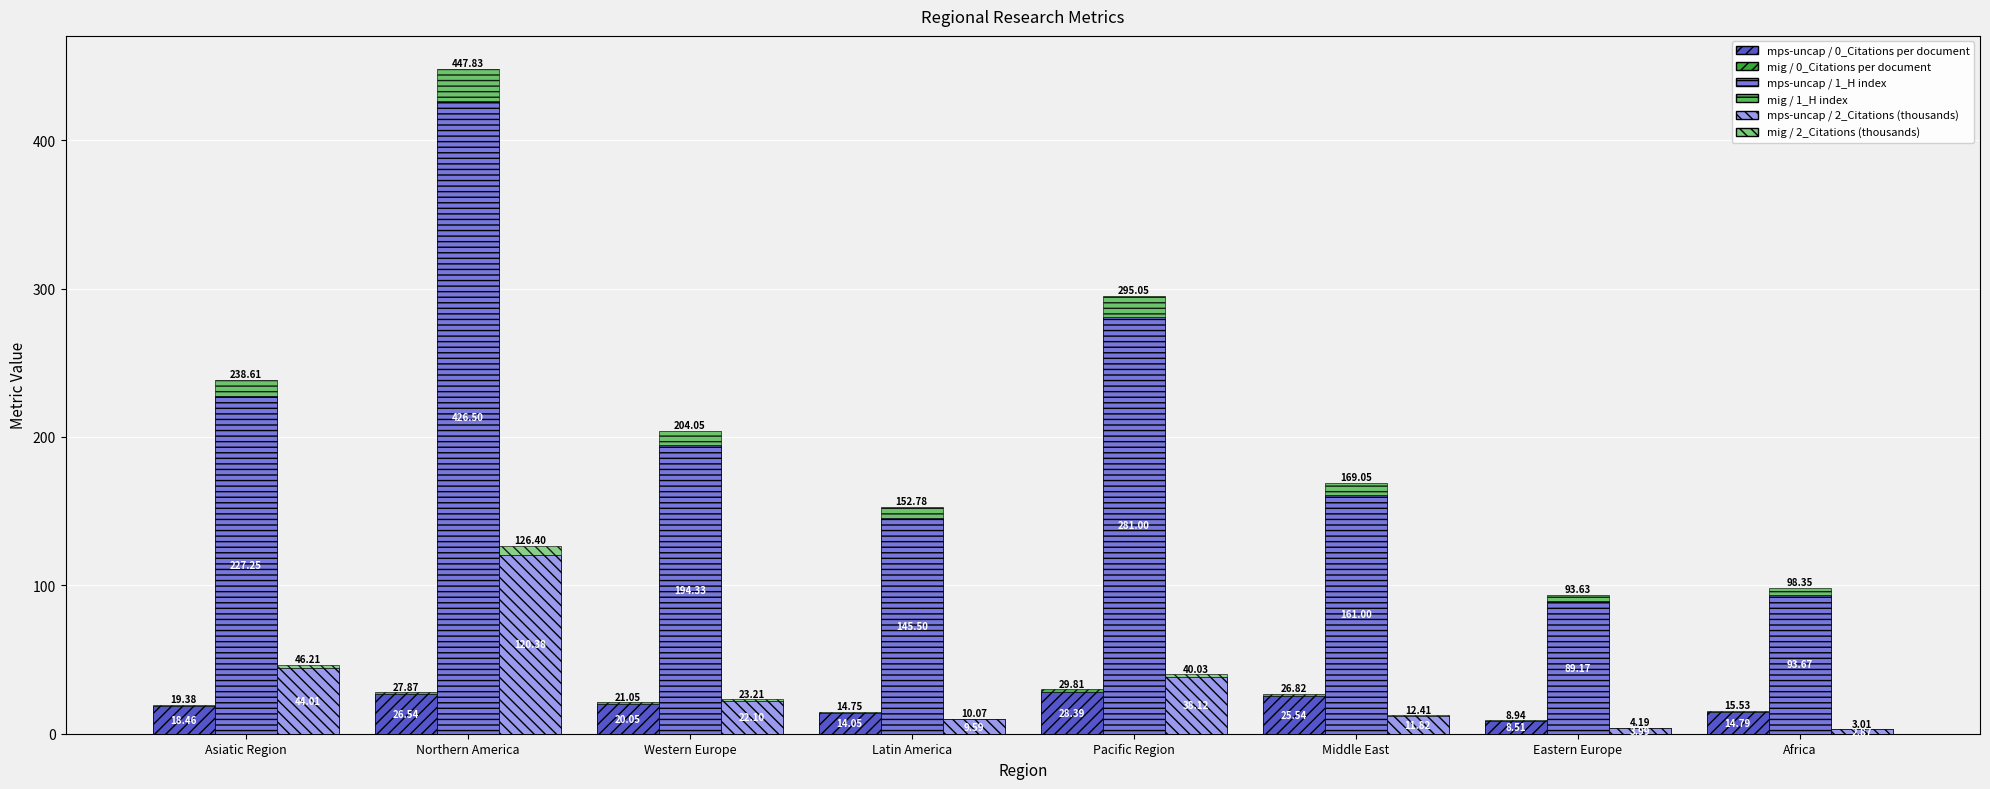

What position from the left is Northern America?

2